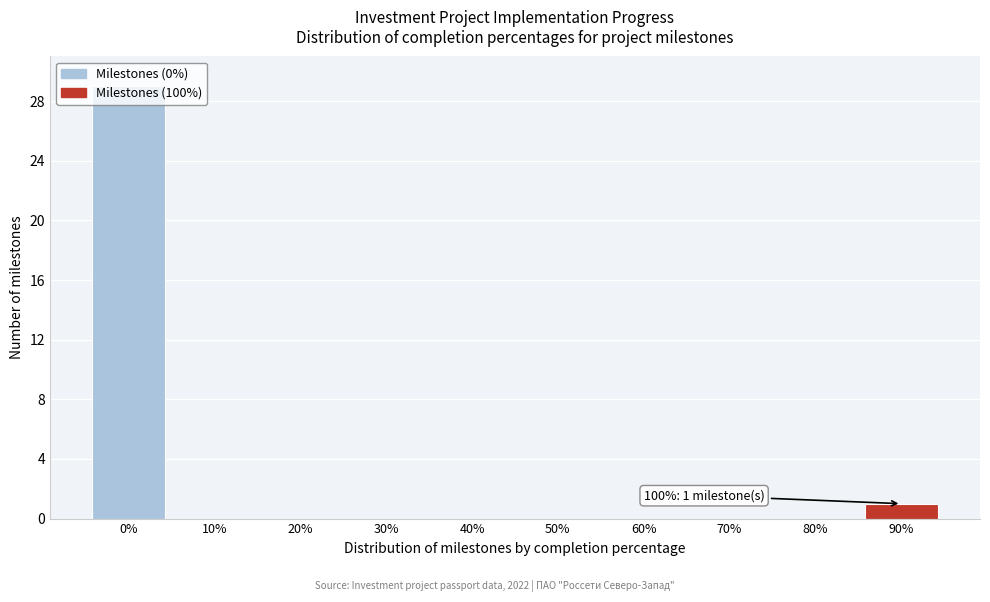

What is the maximum value shown in the chart?

29